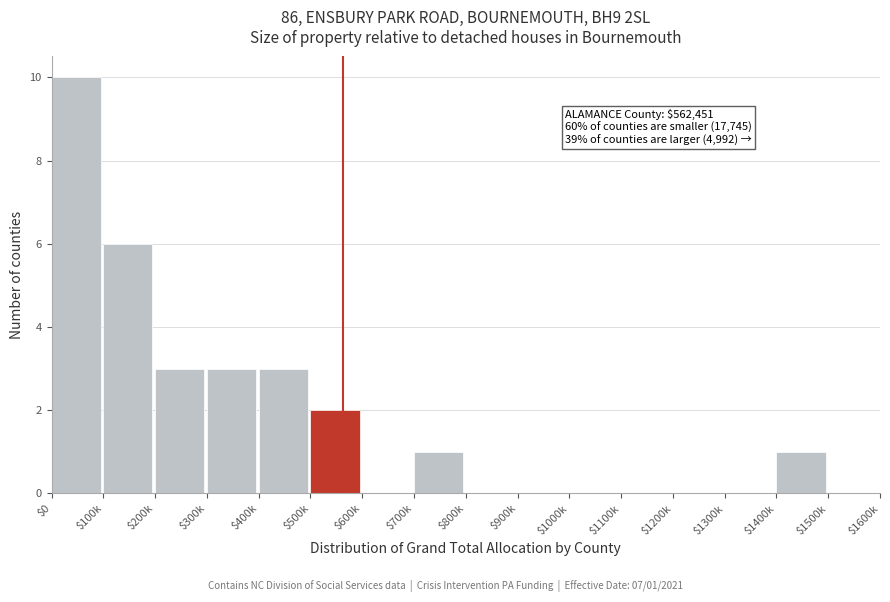

The chart shows a value of 0 at $1500k. True or false?

True